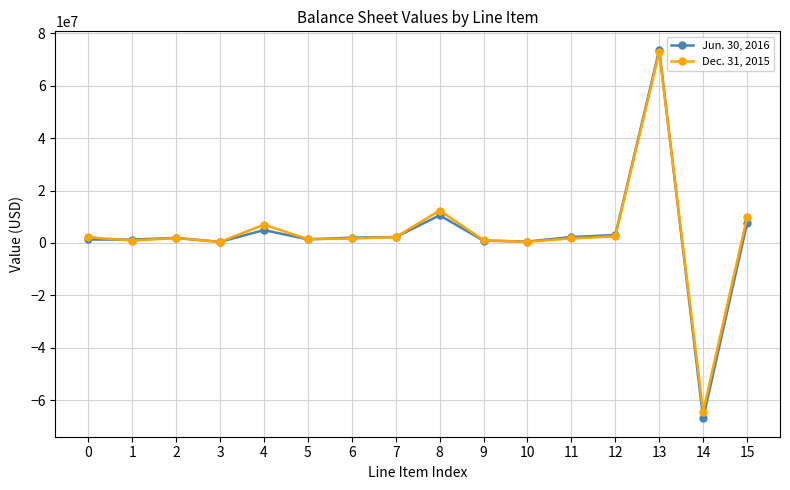

List the series in order of their peak value, lowest first.

Dec. 31, 2015, Jun. 30, 2016